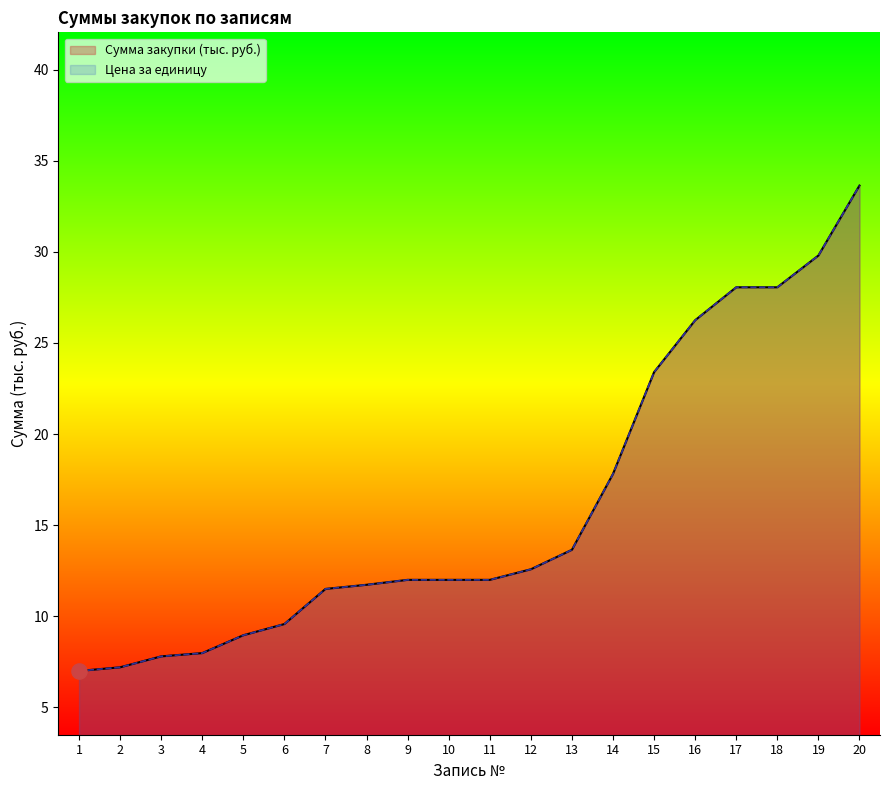

At how many categories does at least one series exceed 19?

6